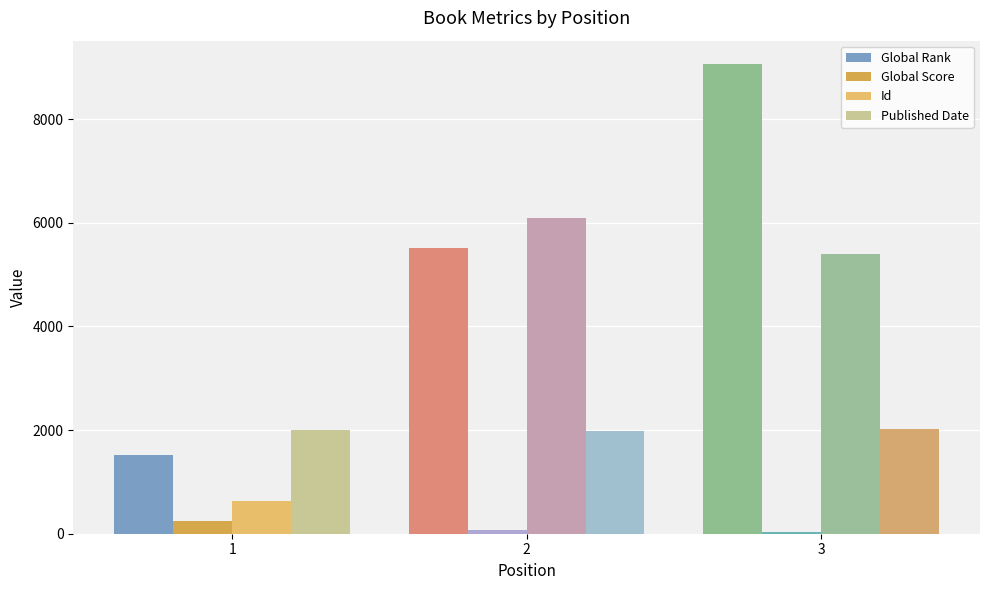

At how many categories does at least one series exceed 6991?

1